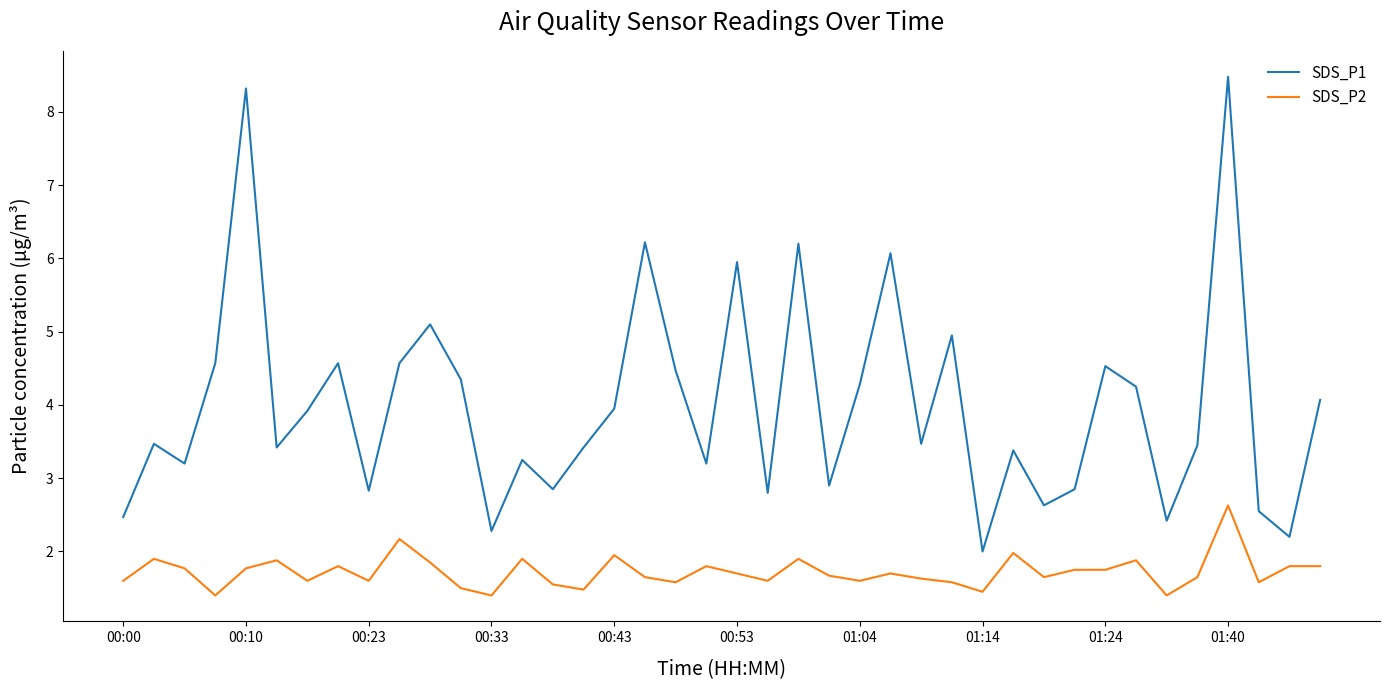

Rank the series by their maximum value, from lowest to highest.

SDS_P2, SDS_P1